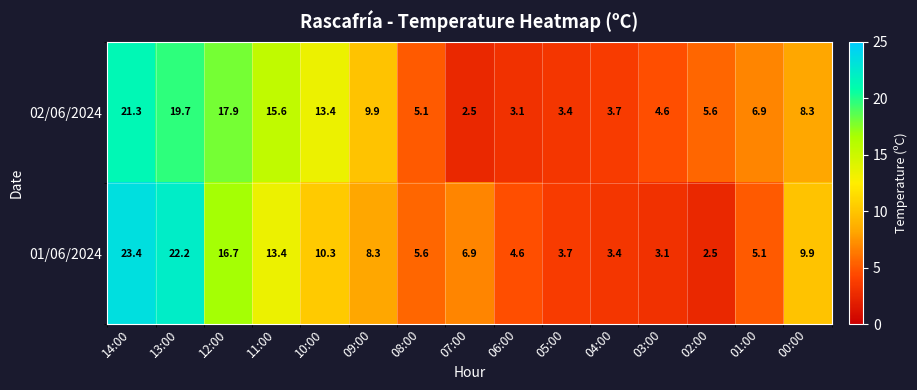

What is the sum of all 01/06/2024 values?

139.1